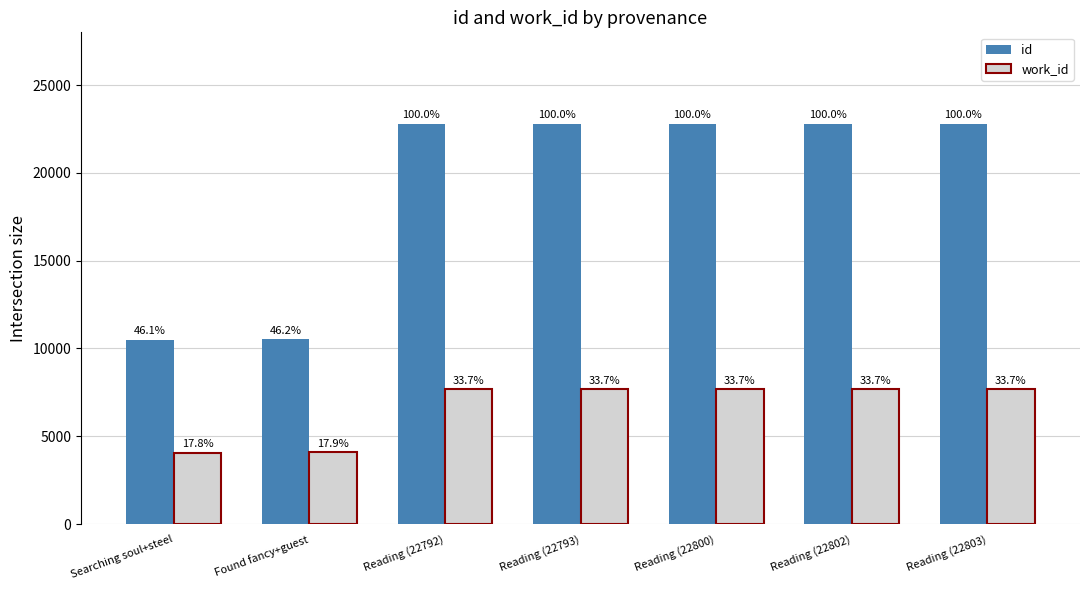

The value of work_id at Reading (22800) is 5229. True or false?

False